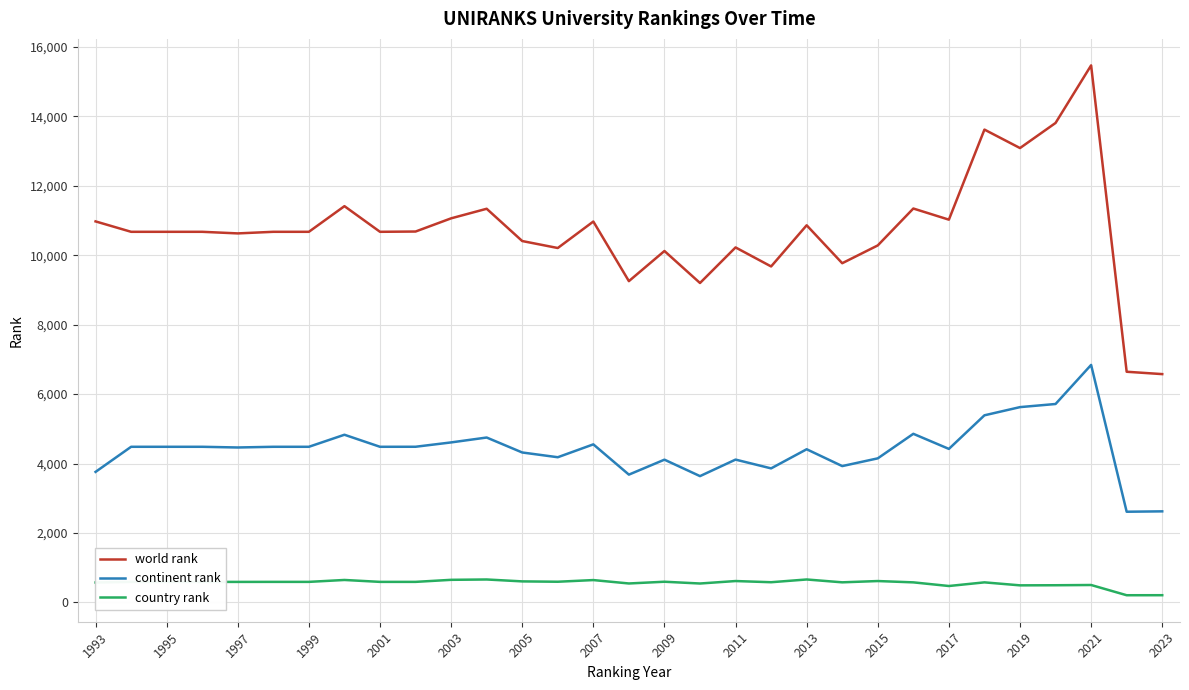

What is the difference between the maximum and minimum values in the world rank series?

8895